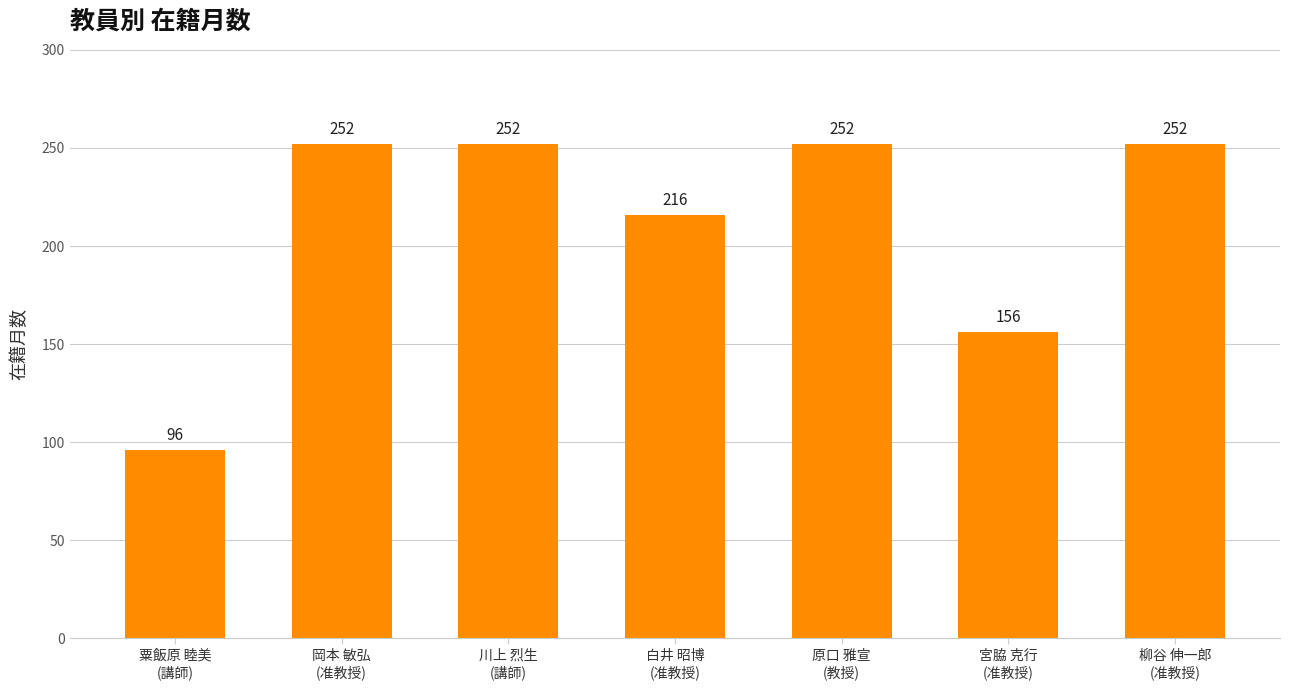

Which has a higher value, 岡本 敏弘
(准教授) or 白井 昭博
(准教授)?

岡本 敏弘
(准教授)